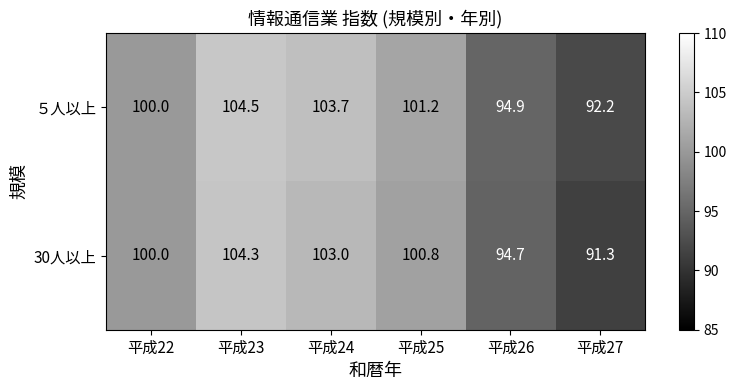

Where is 30人以上 nearest to the value 97?

平成26